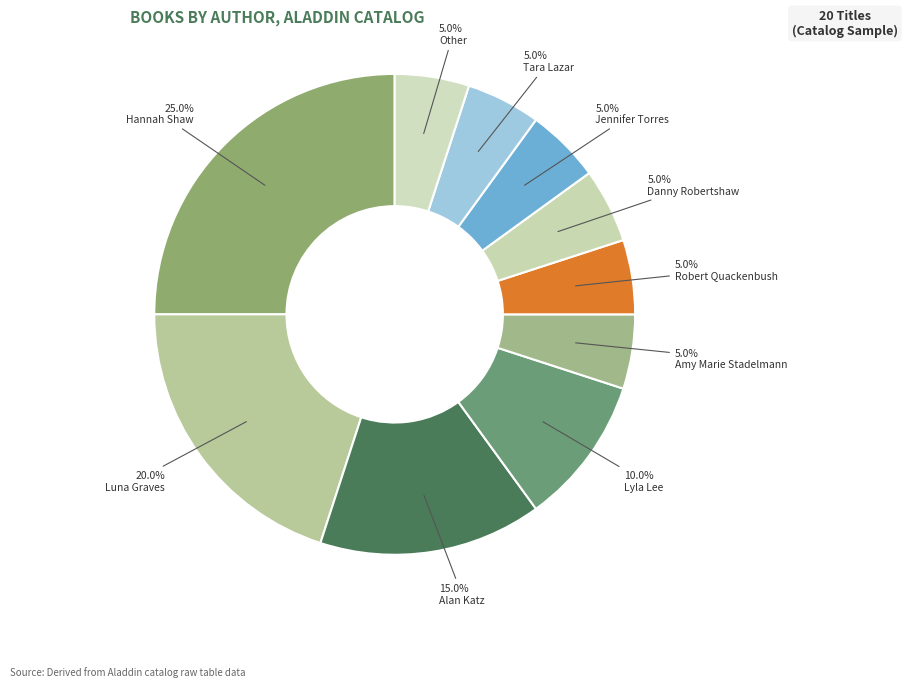

Approximately how many times larger is the value at Alan Katz compared to Lyla Lee?

1.5